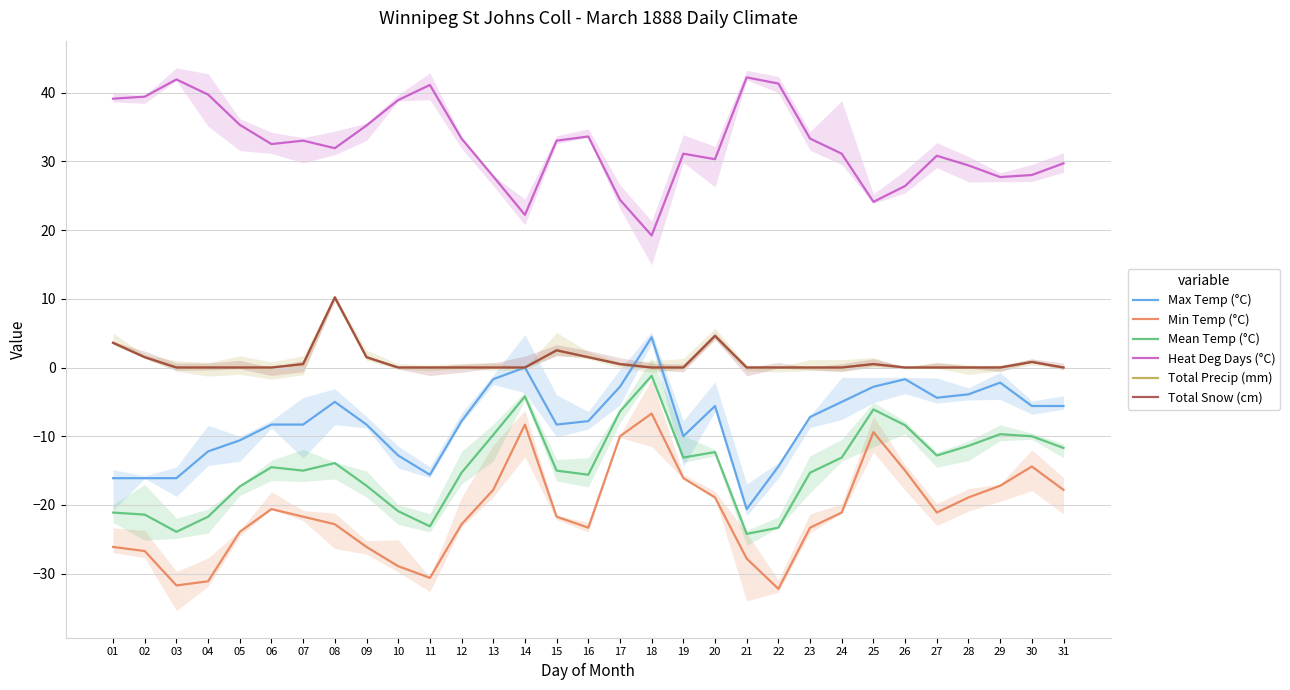

True or false: Min Temp (°C) and Total Snow (cm) intersect in this chart.

False